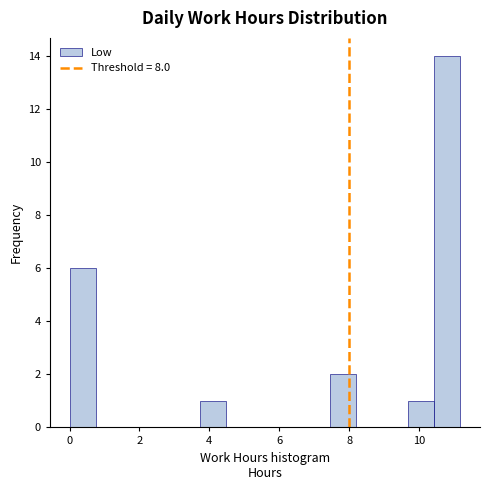

Around what value on the x-axis is the tallest bar? Give the approximate position of its centre, as read against the axis.

10.8